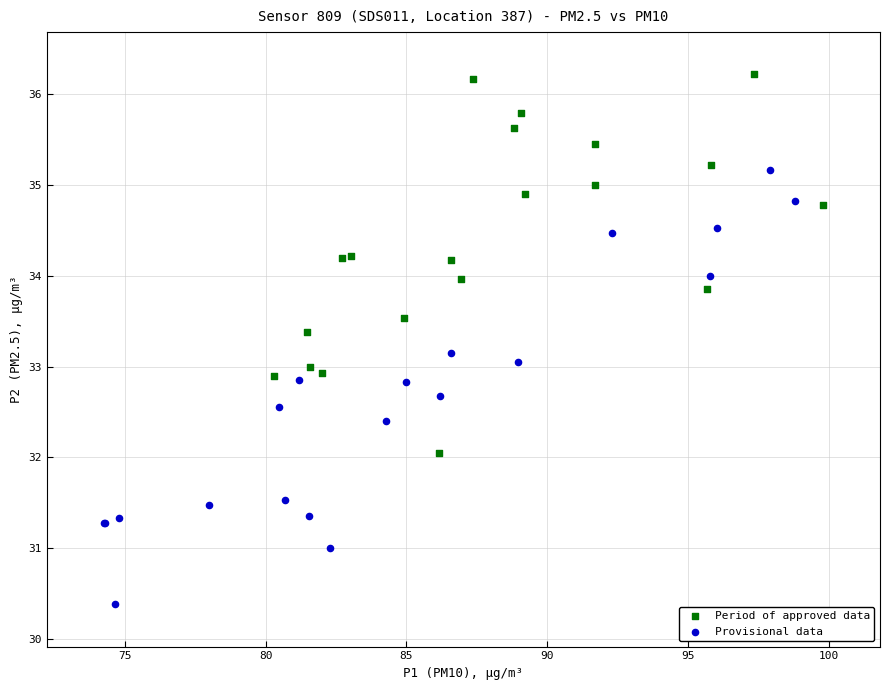

Which series has the largest Y range (max minus min)?

Provisional data